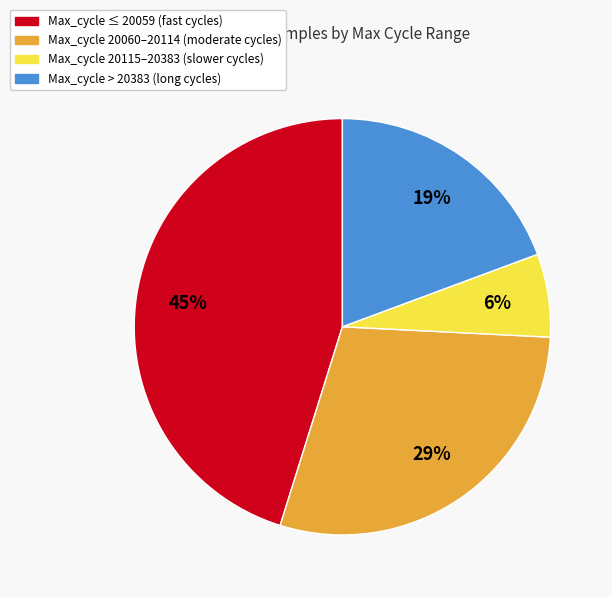

Does any single category account for the majority?

No